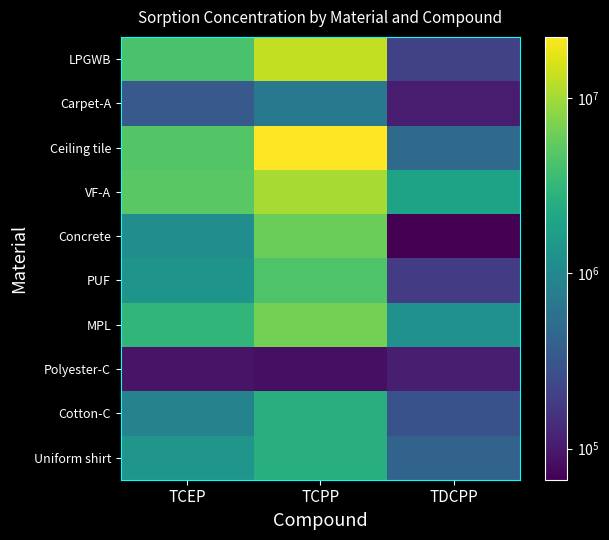

At which category is the sum across all series the highest?

TCPP